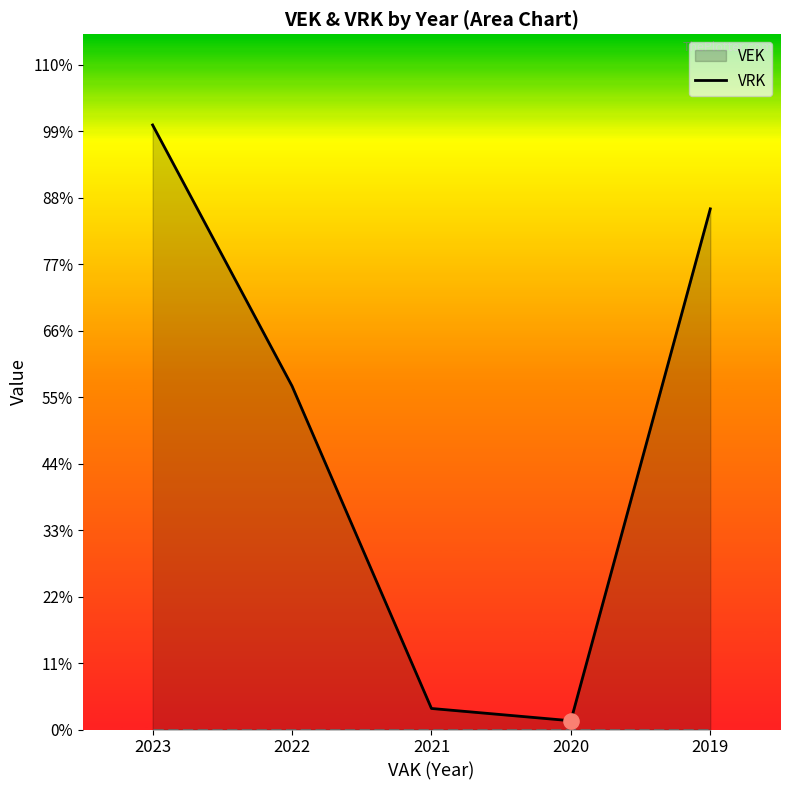

What is the ratio of the value at 2023 to the value at 2019?

1.2